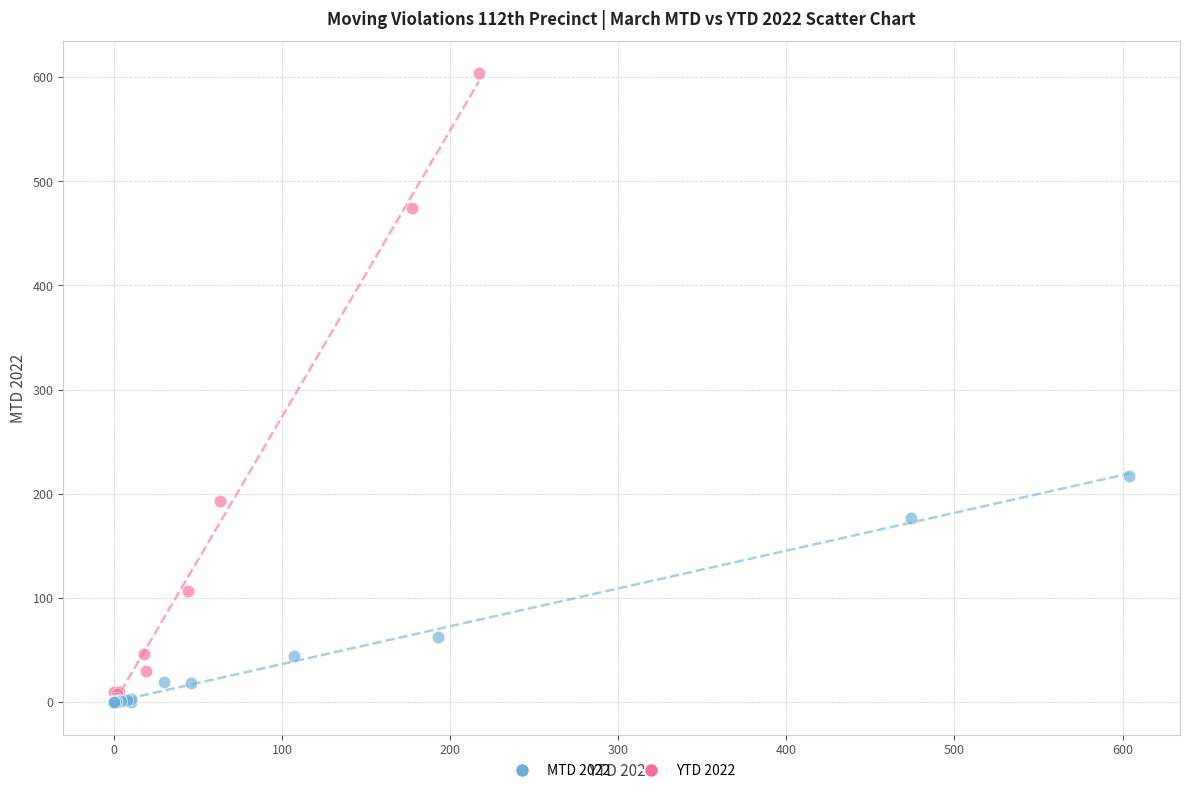

What are all the series names shown in the legend?

MTD 2022, YTD 2022